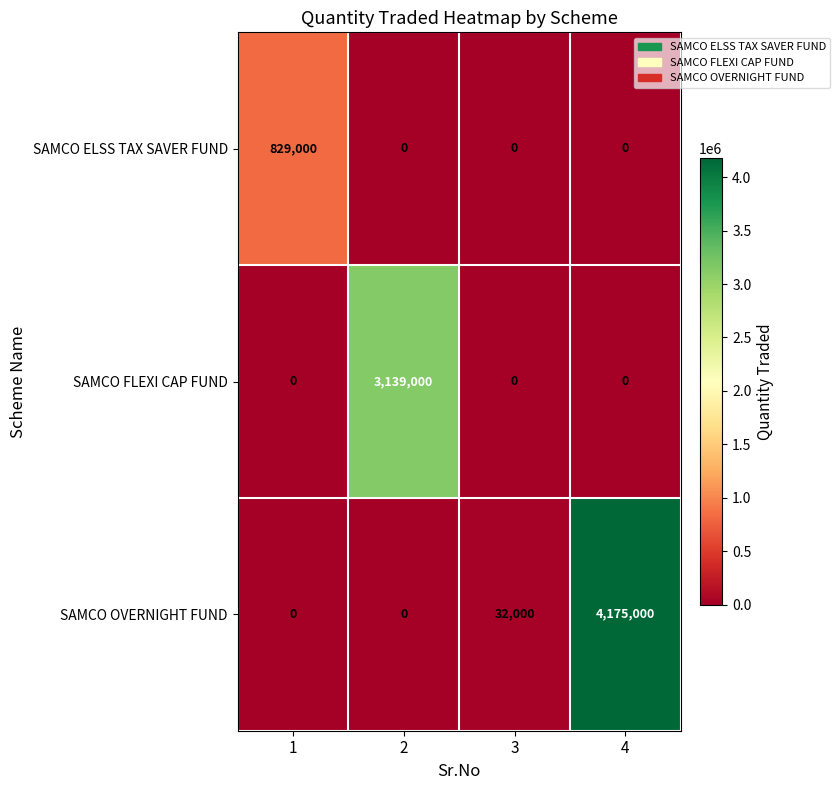

Reading left to right, list all the values displayed in this chart.

SAMCO ELSS TAX SAVER FUND: 1=829000	2=0	3=0	4=0
SAMCO FLEXI CAP FUND: 1=0	2=3139000	3=0	4=0
SAMCO OVERNIGHT FUND: 1=0	2=0	3=32000	4=4175000